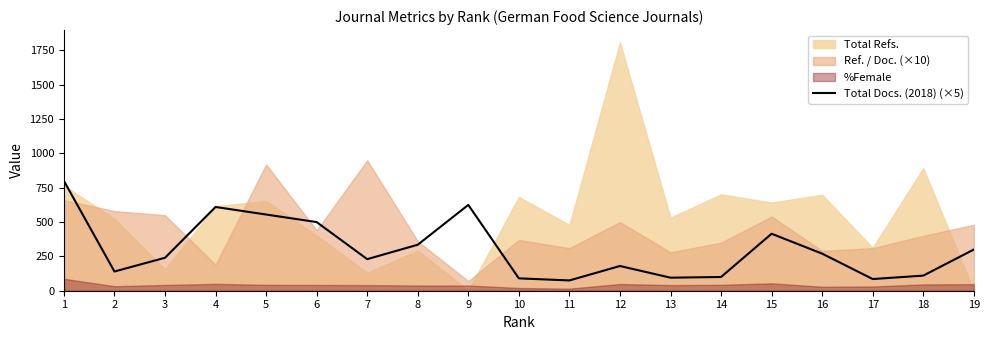

What is the maximum value for Total Docs. (2018) (×5)?

800